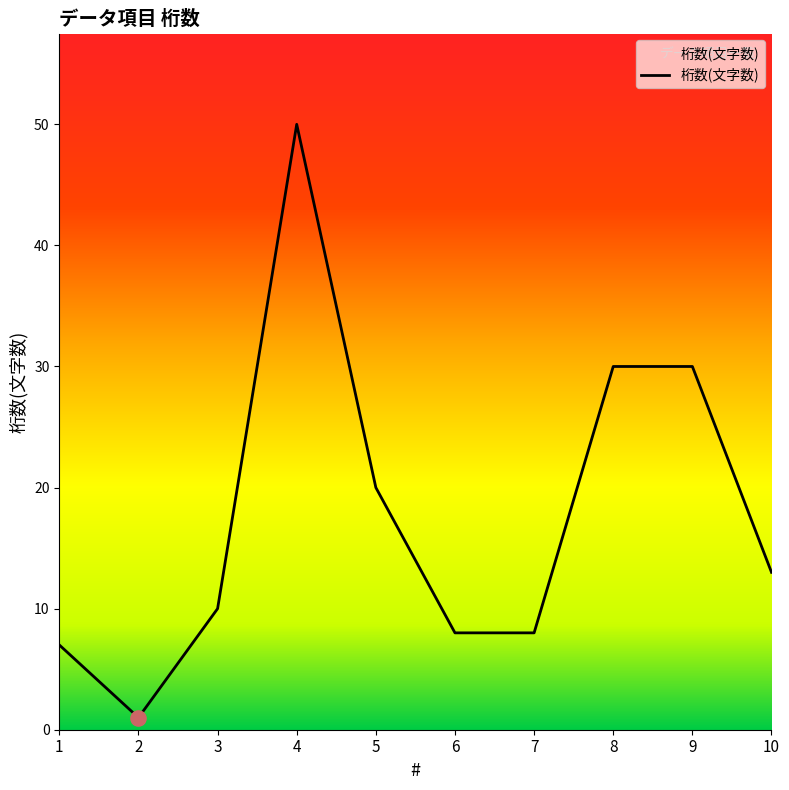

Approximately how many times larger is the value at 5 compared to 9?

0.7